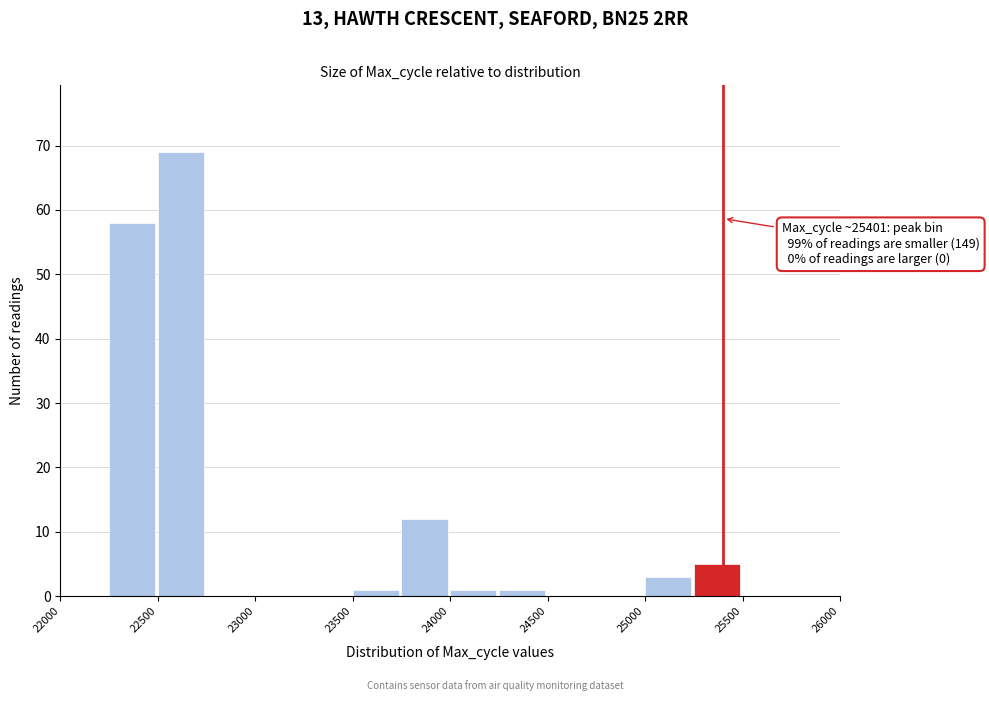

Which range on the x-axis has the tallest bar?

22500 to 22750